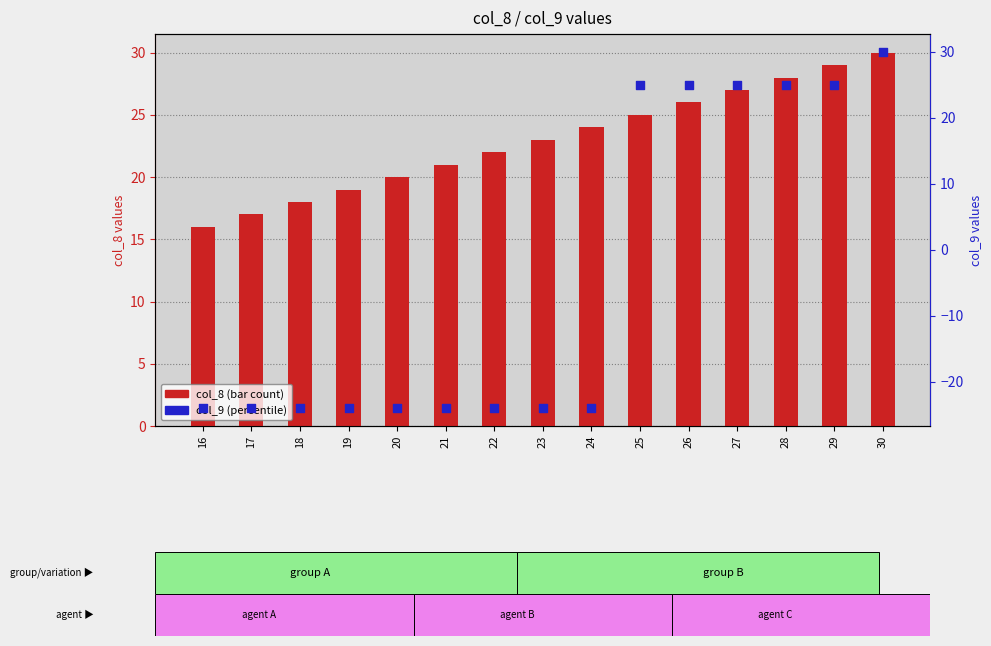

Which series reaches the maximum Y coordinate?

col_8 (bar count)